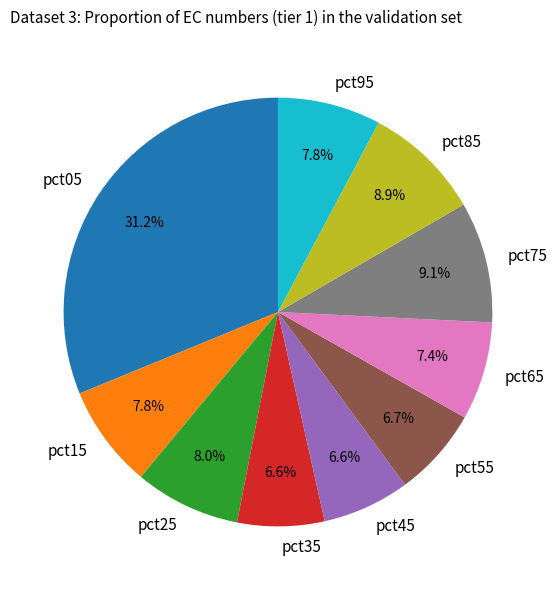

The pct15 slice represents 8% of the pie. True or false?

True